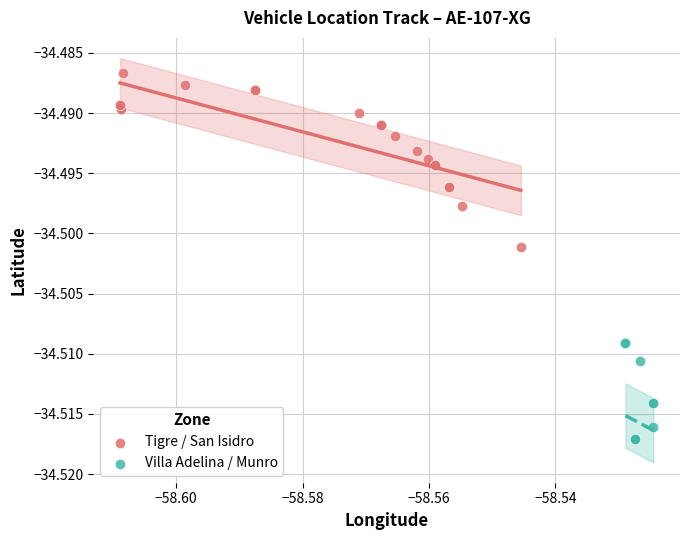

Which series contains the lowest Y value?

Villa Adelina / Munro